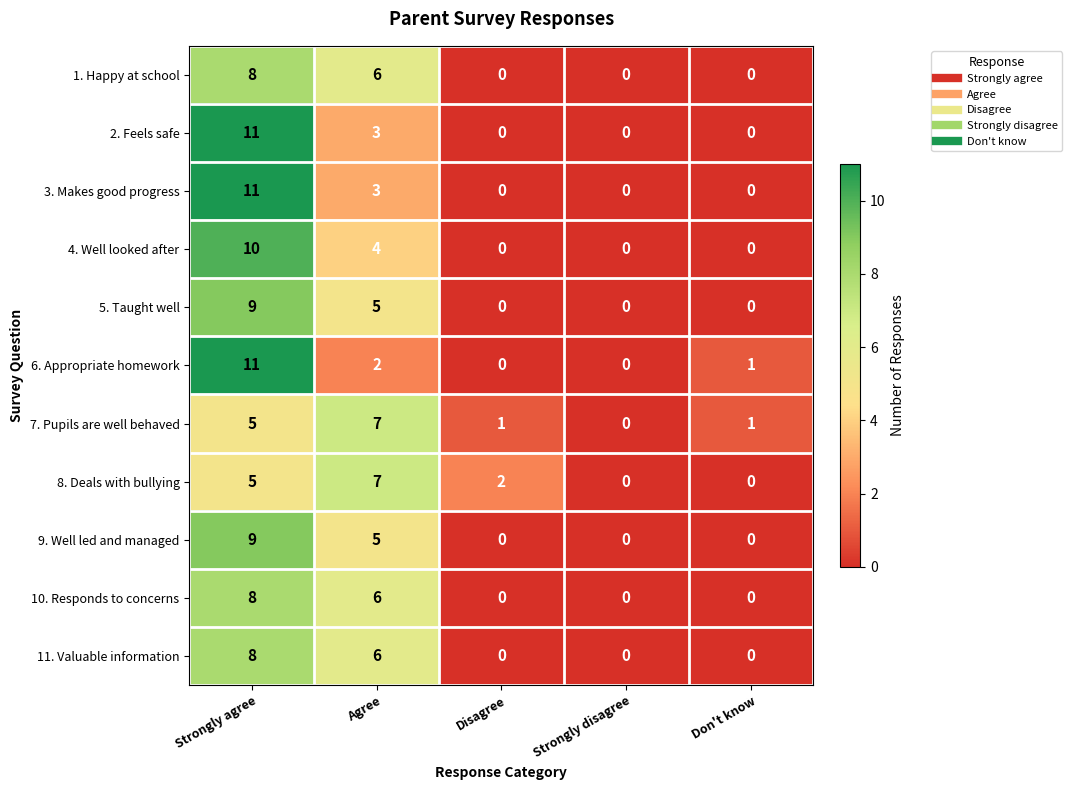

Is the value of 4. Well looked after at Don't know greater than the value of 8. Deals with bullying at Disagree?

No